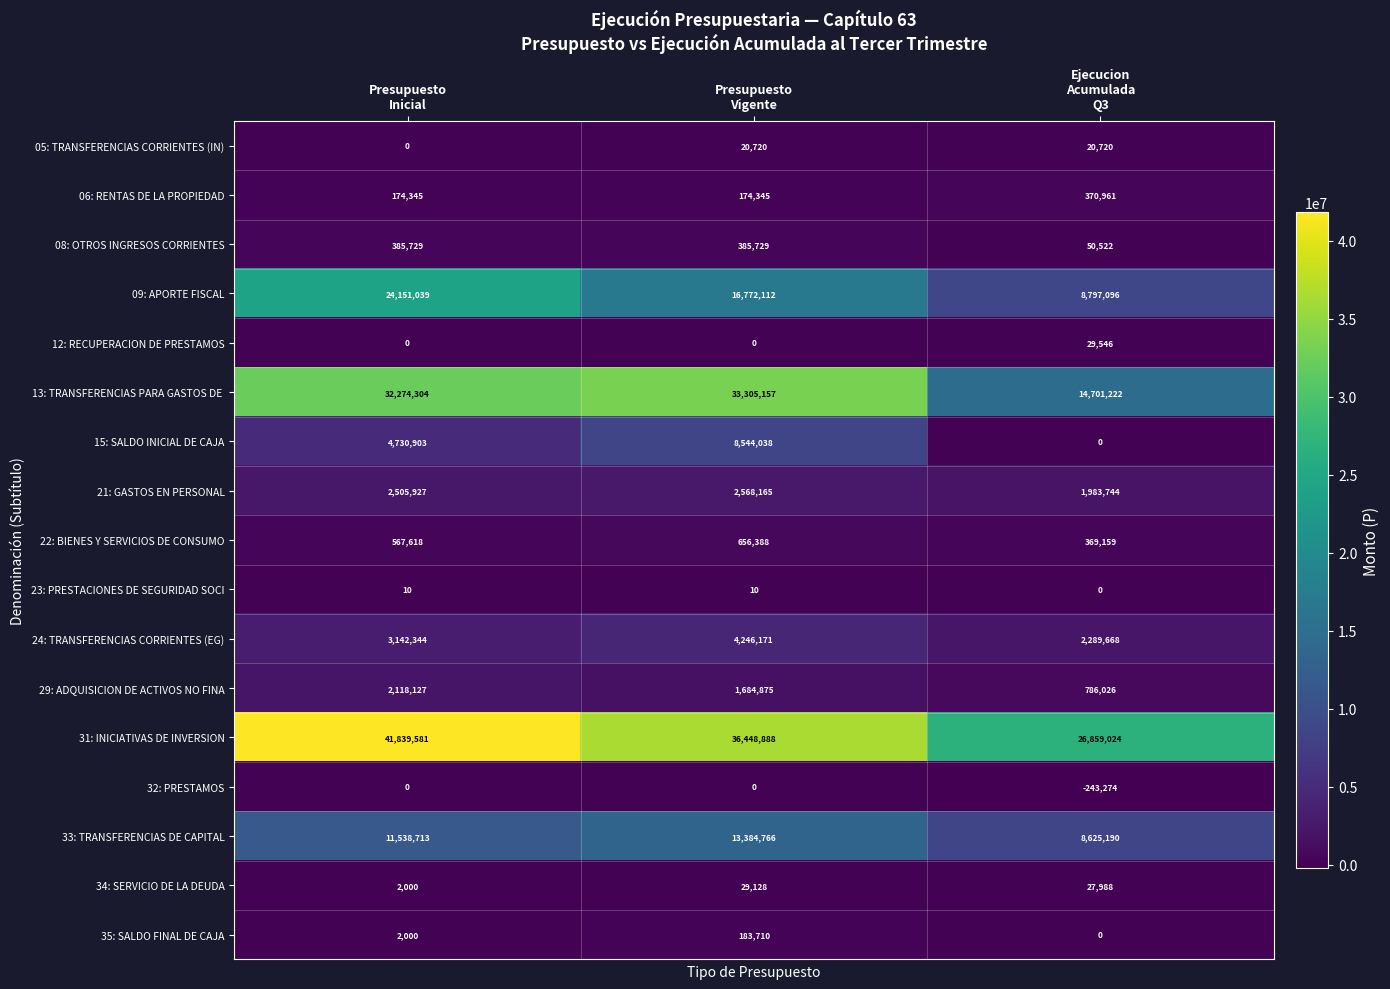

What is the average value of the 31: INICIATIVAS DE INVERSION series?

35049164